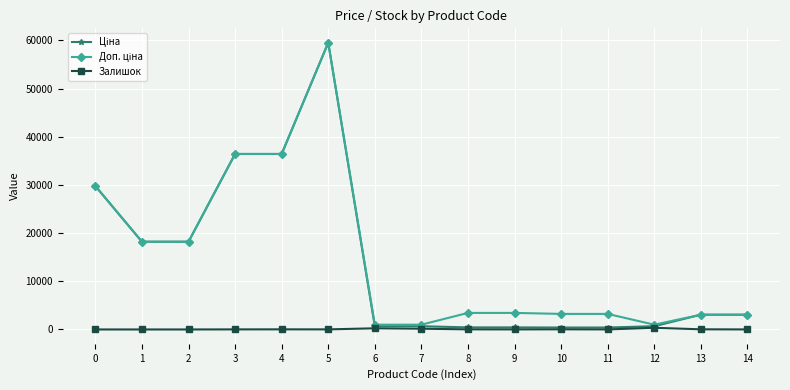

What is the total value across all series at 4?

72872.1